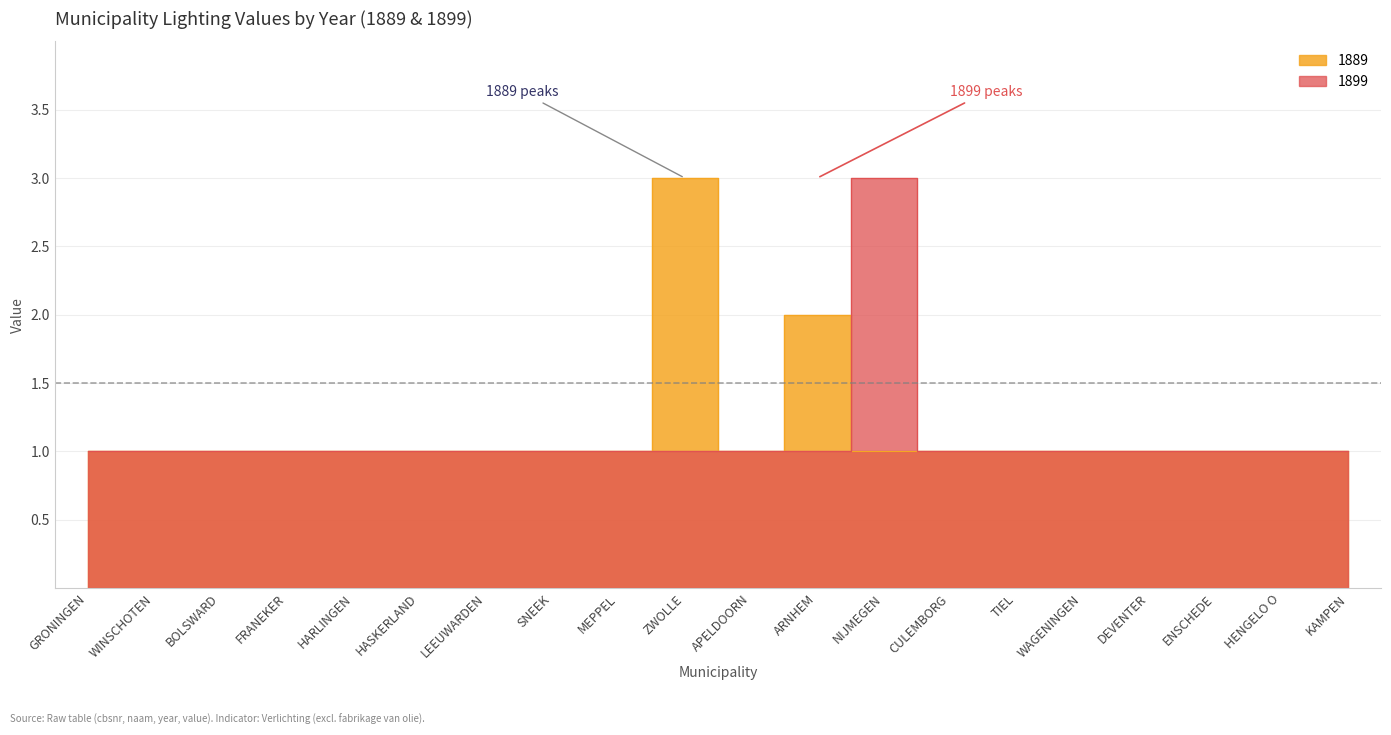

At how many categories does at least one series exceed 1?

3